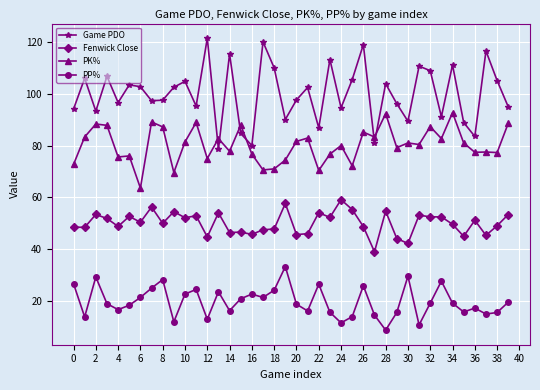

Which series has the widest spread of values?

Game PDO